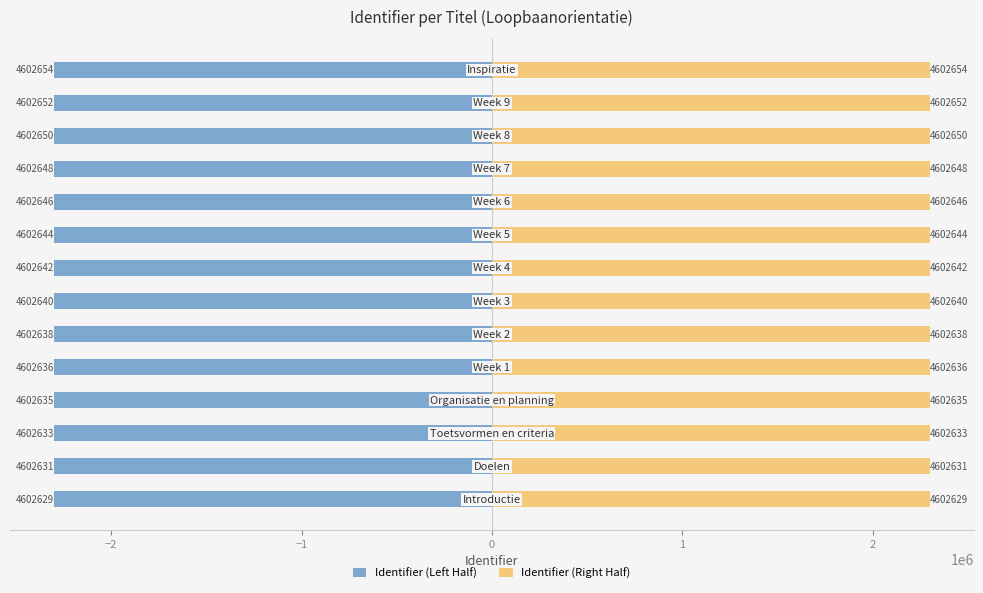

What is the difference between the Identifier (Right Half) values at 13 and 0?

9.5